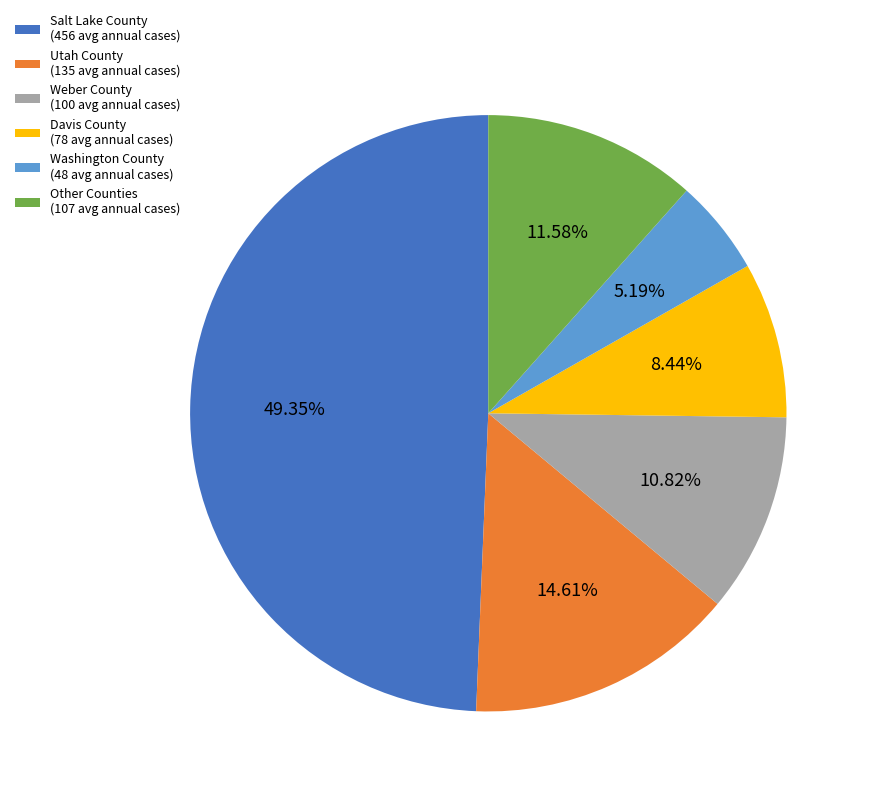

Rank the categories by value from lowest to highest.

Washington County (48 avg annual cases), Davis County (78 avg annual cases), Weber County (100 avg annual cases), Other Counties (107 avg annual cases), Utah County (135 avg annual cases), Salt Lake County (456 avg annual cases)